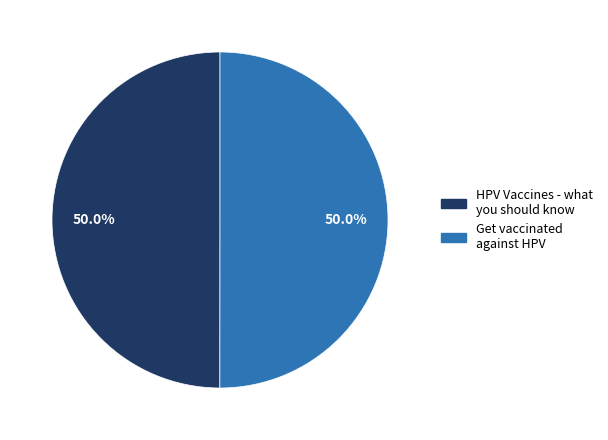

Is it true that HPV Vaccines - what you should know is 50% of the pie?

True